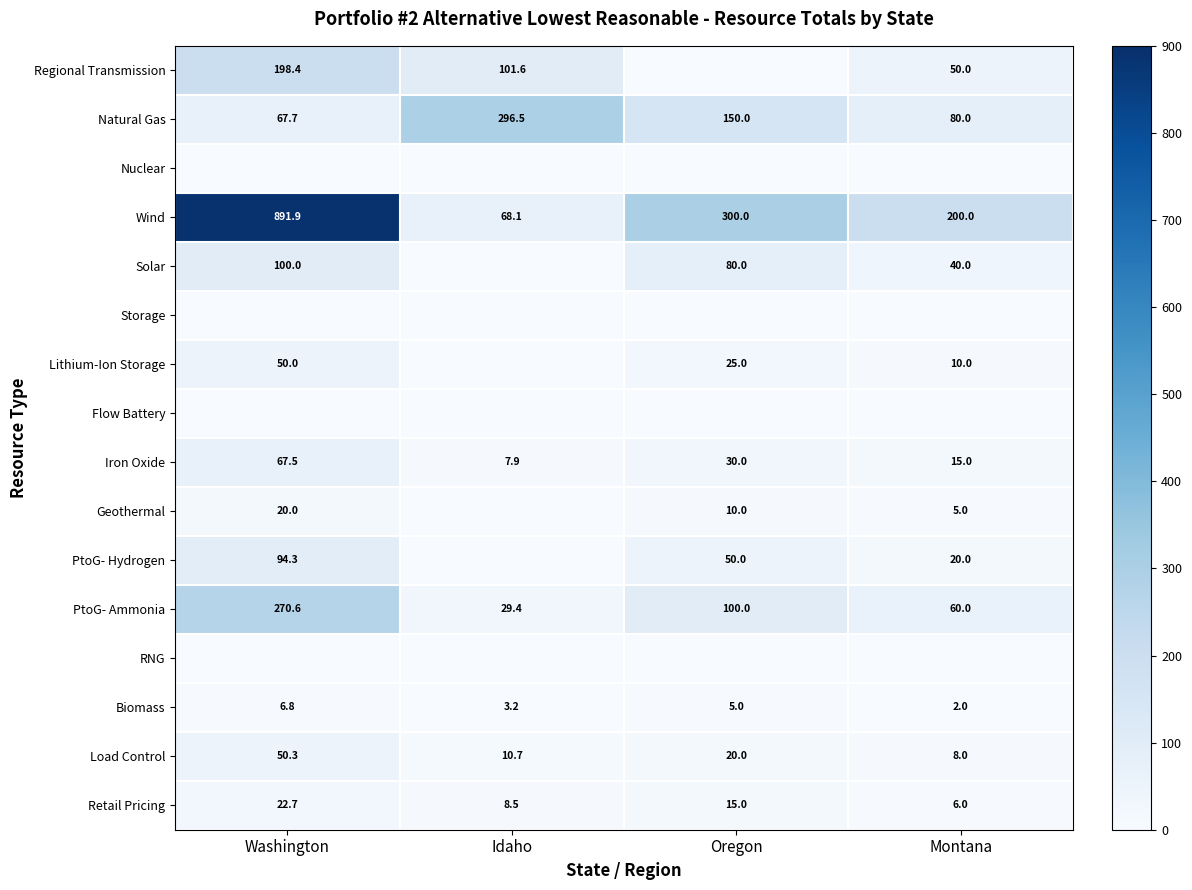

What is the sum of all Load Control values?

89.0